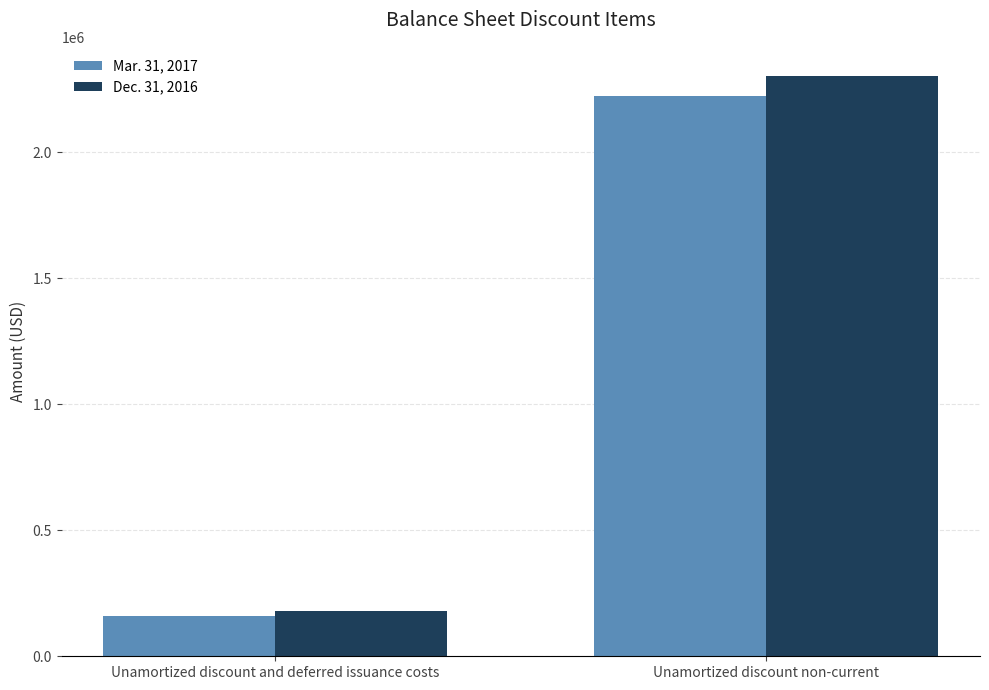

What is the maximum value for Dec. 31, 2016?

2302472